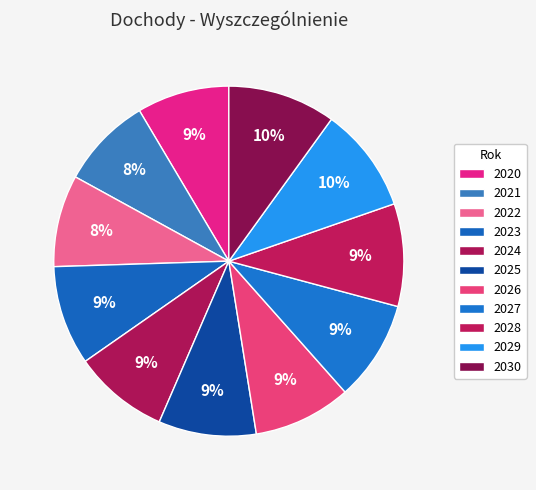

How many segments does this pie chart have?

11